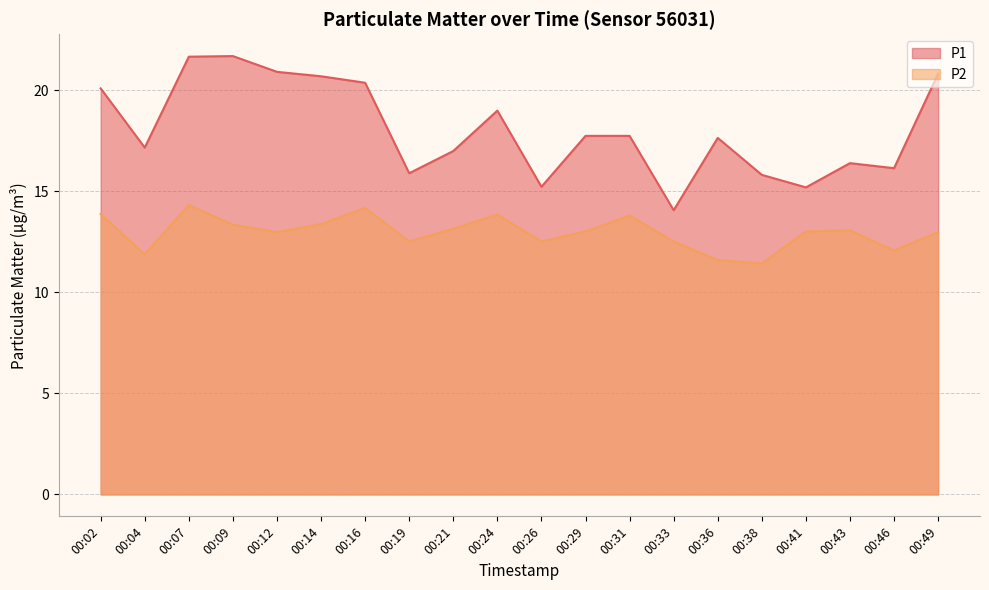

At which label does P2 reach its minimum?

00:38